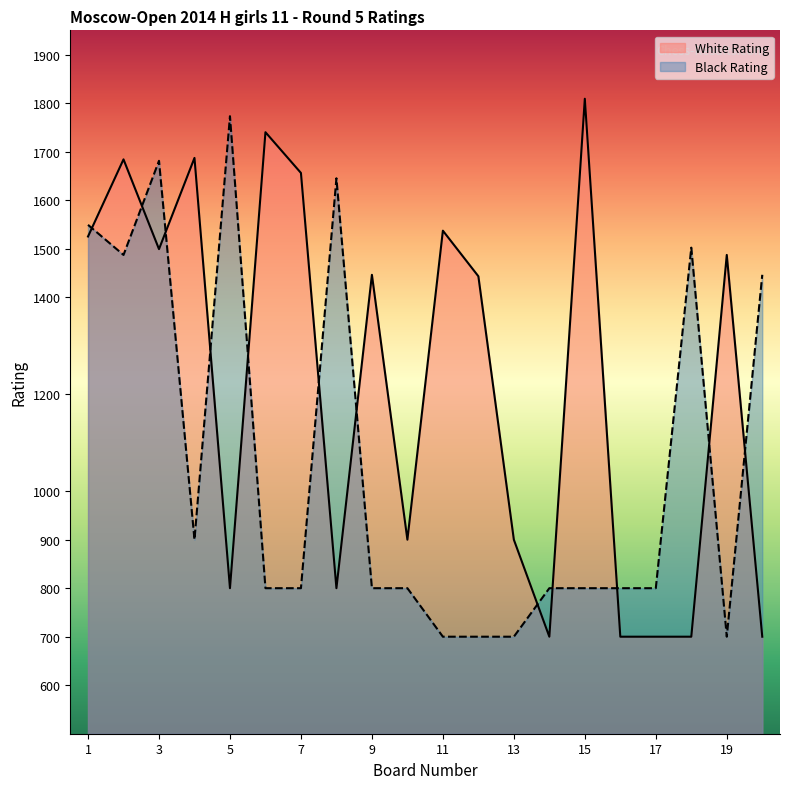

Between which two adjacent categories do Black Rating and White Rating first intersect?

1 and 2